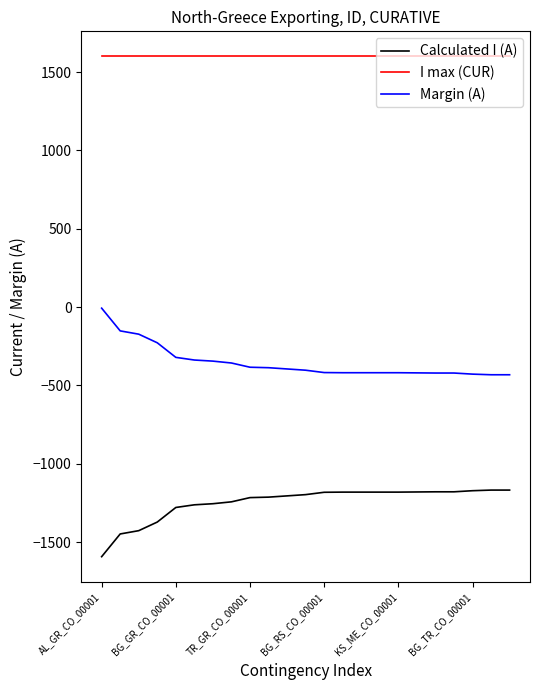

List the series in order of their overall mean, lowest first.

Calculated I (A), Margin (A), I max (CUR)